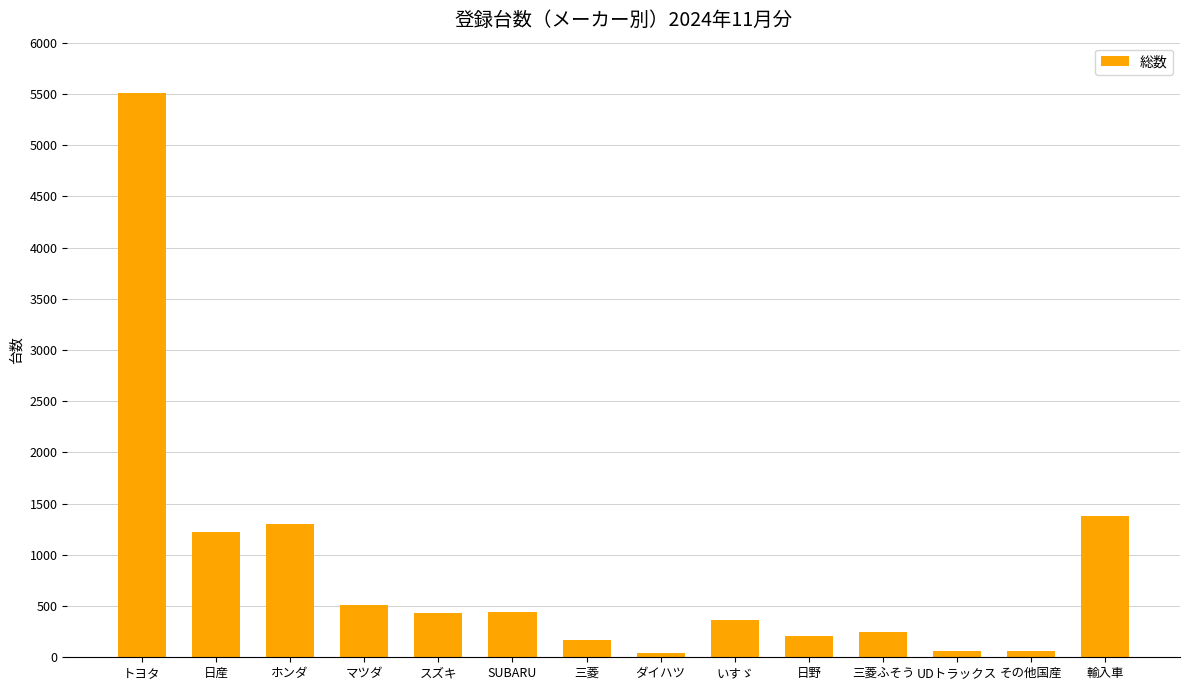

Is it true that the value at スズキ is 222?

False